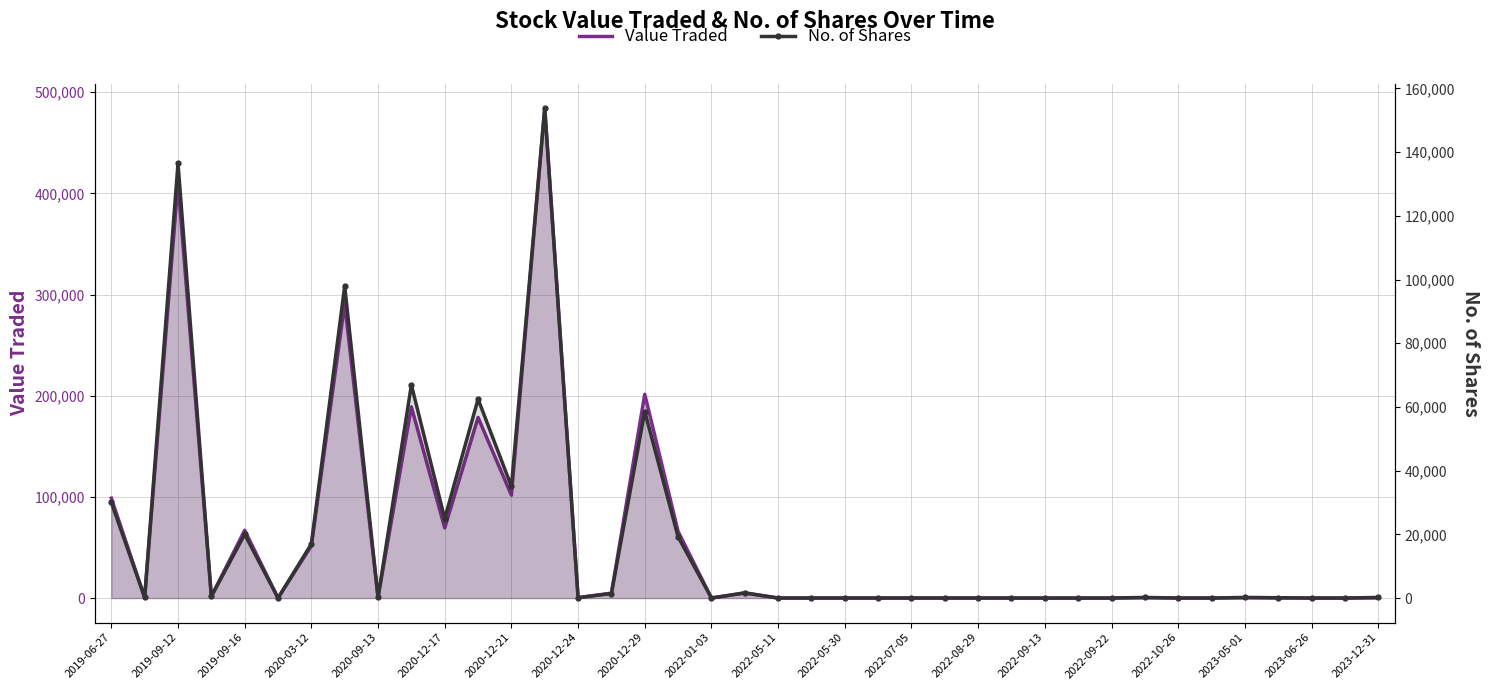

True or false: Value Traded has a value of 167322 at 2019-09-12.

False